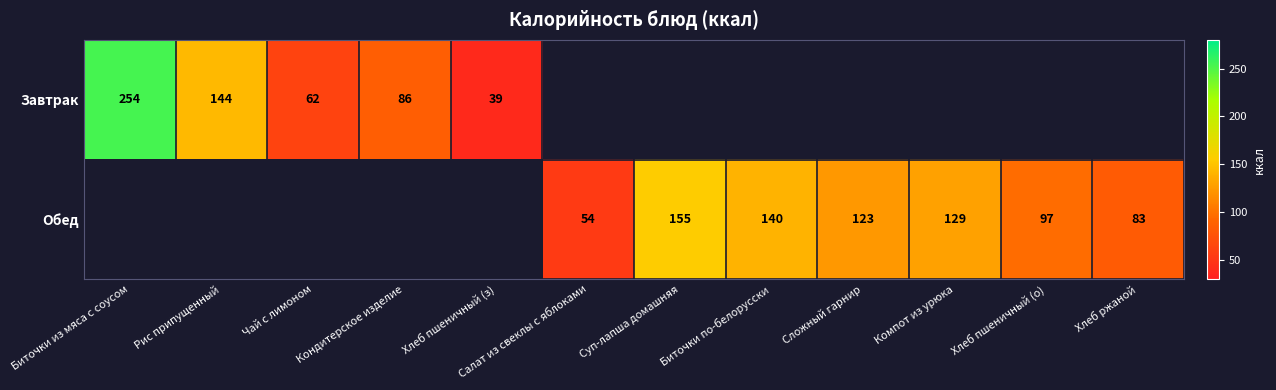

Count the number of data series in this chart.

2